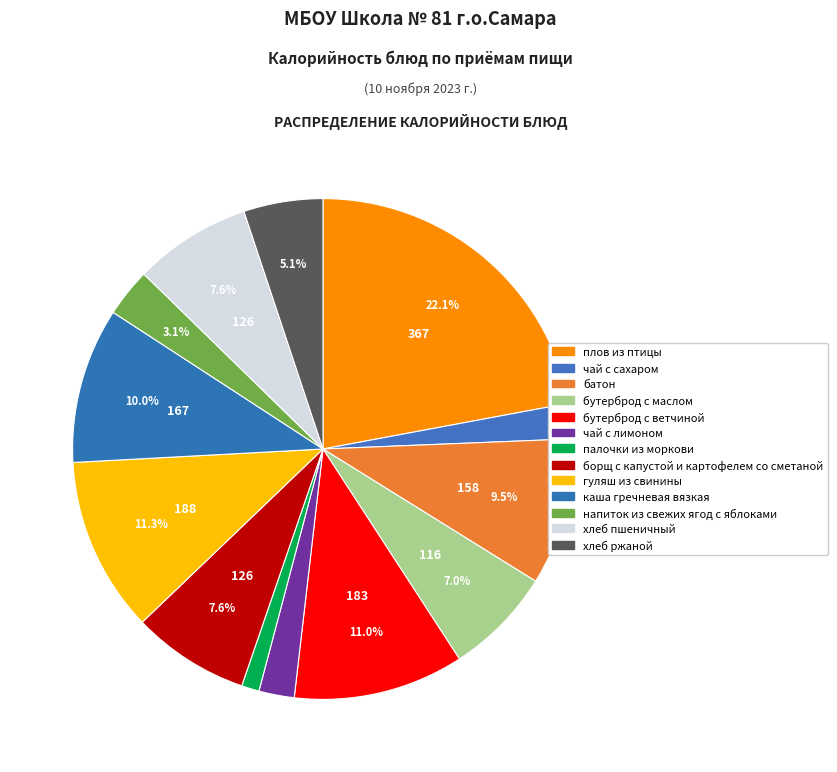

Count the number of slices in the pie.

13